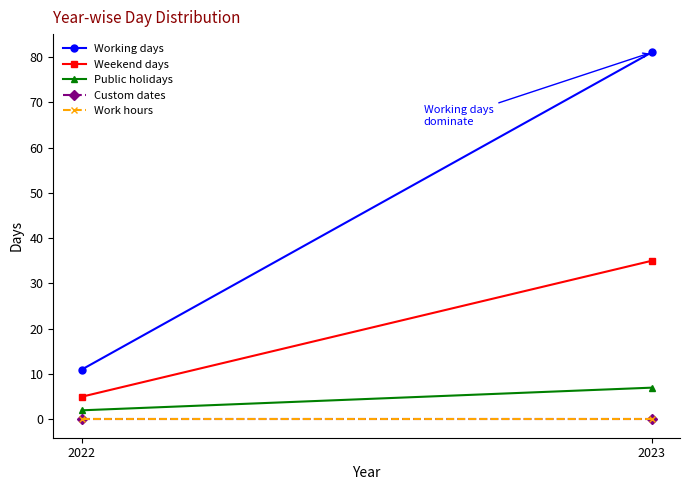

Count the number of data series in this chart.

5